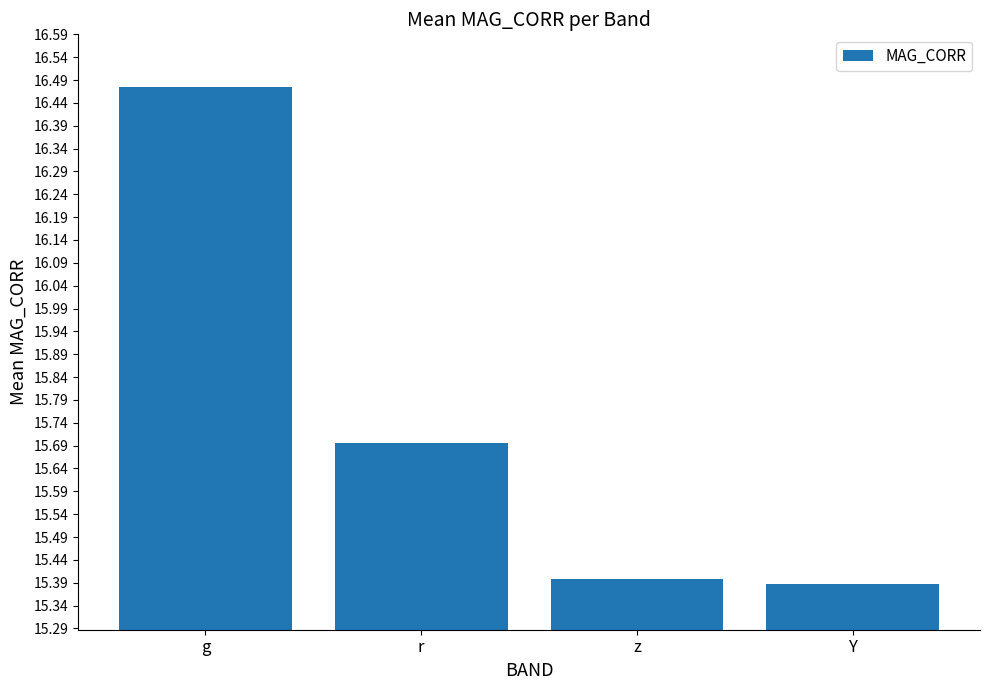

Read the value at r.

15.7